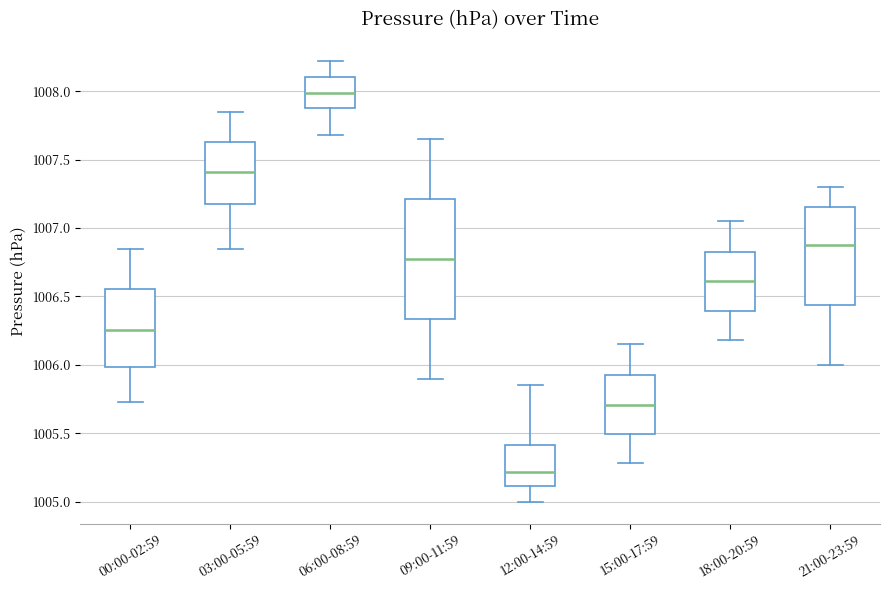

Comparing the boxes themselves (not the whiskers), which one is the tallest?

09:00-11:59